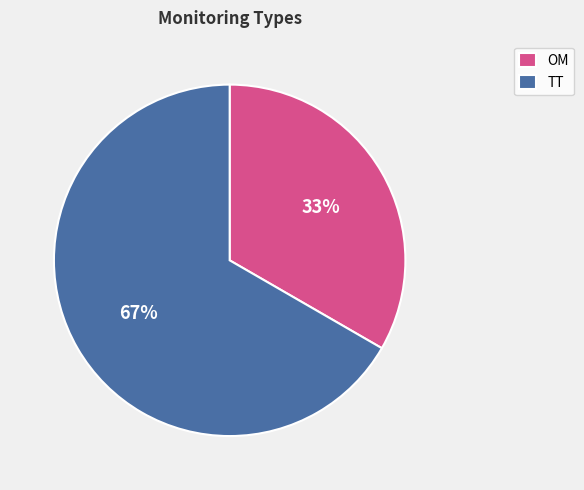

To the nearest percent, what percentage of the pie is TT?

67%